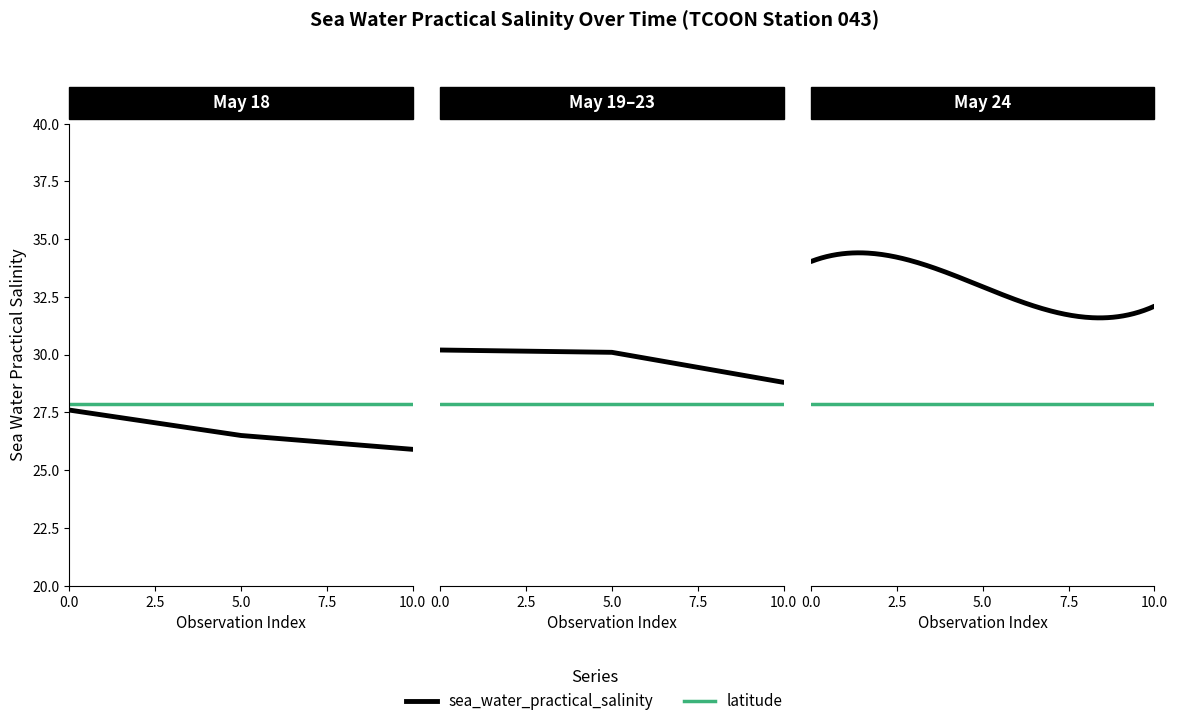

List the series in order of their peak value, highest first.

sea_water_practical_salinity, latitude